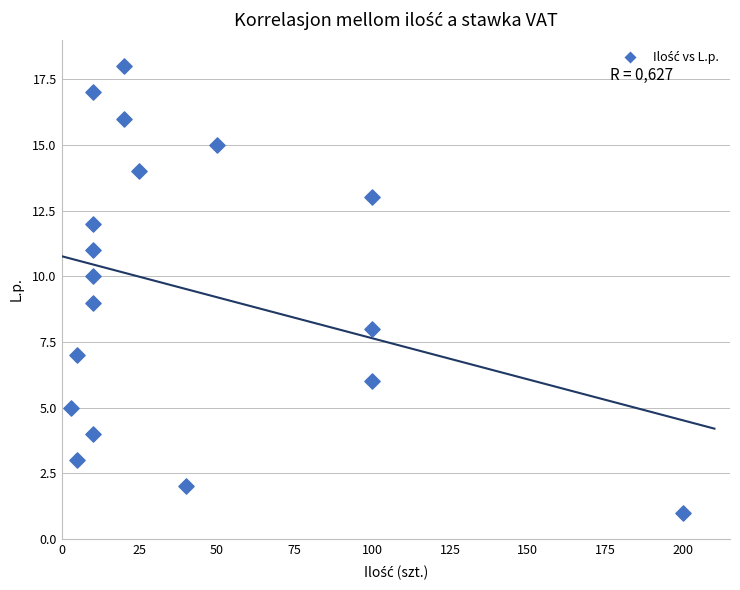

What is the range of Y values (max minus min)?

17